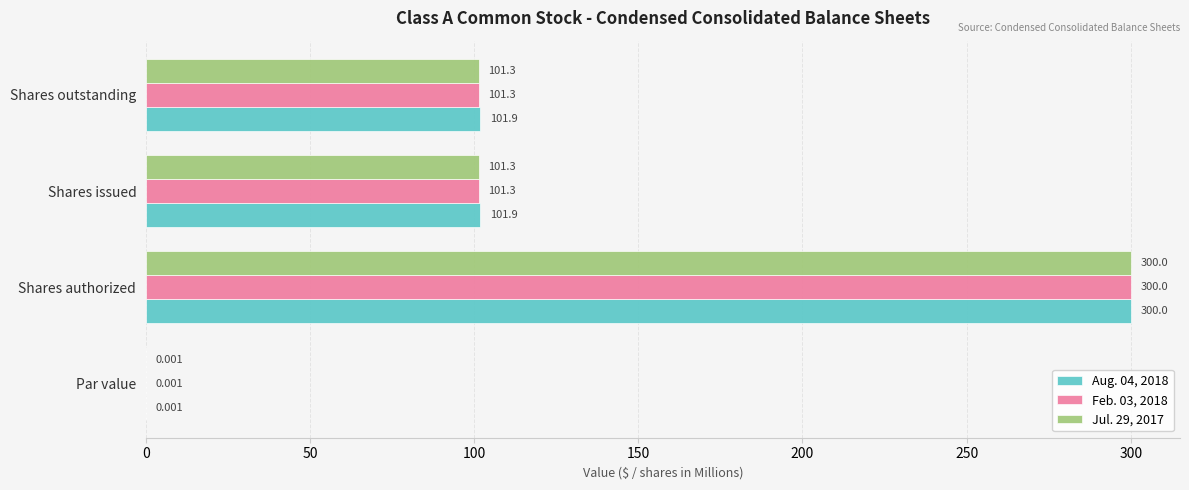

How many data points in Jul. 29, 2017 are above 101?

3